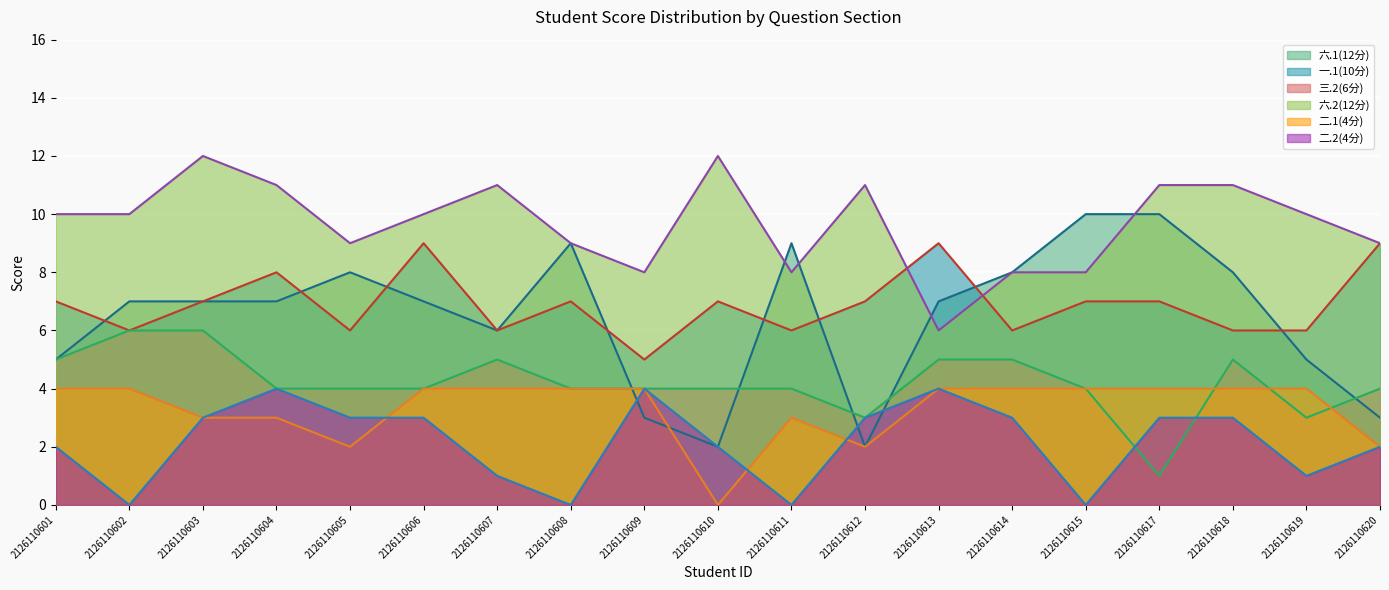

What is the maximum value shown in the chart?

12